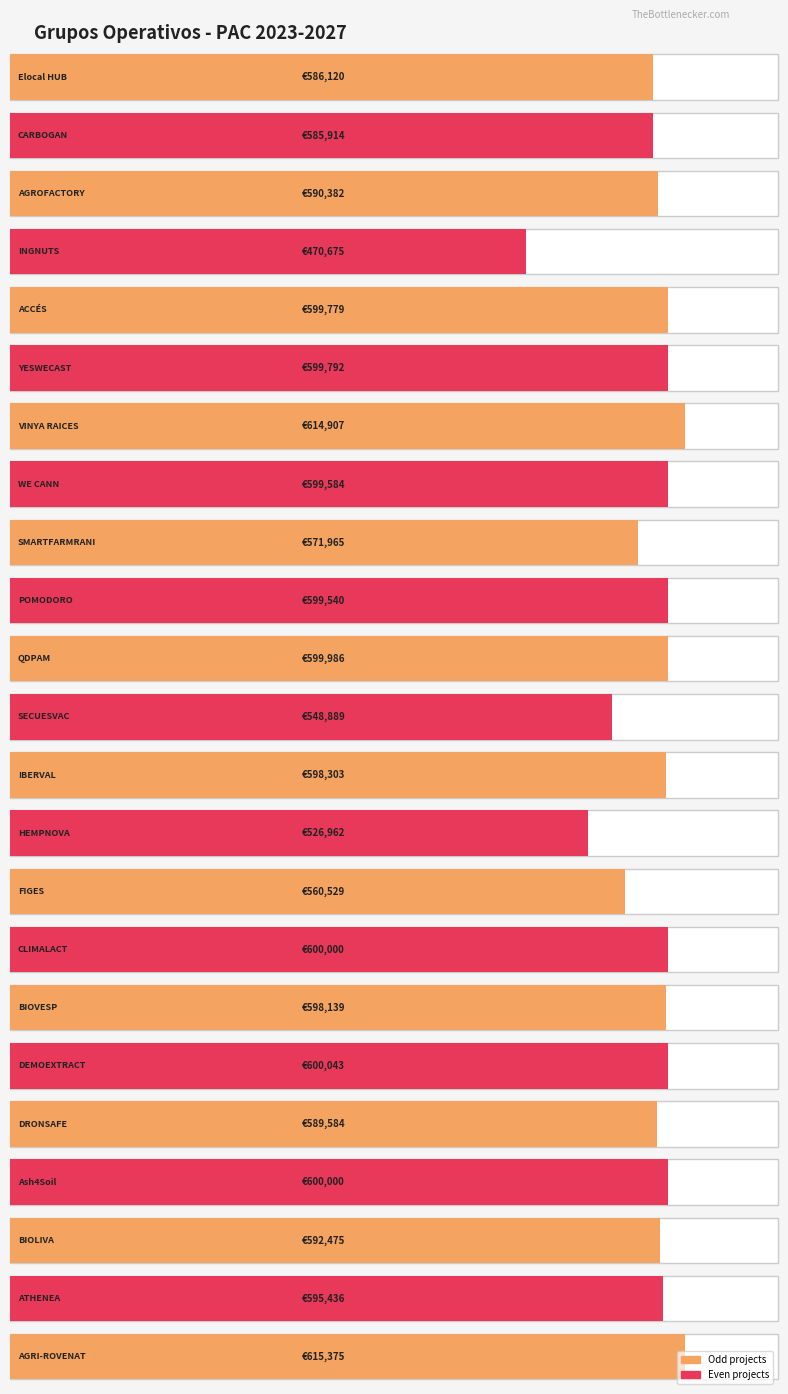

List the labels in order of value, smallest first.

INGNUTS, HEMPNOVA, SECUESVAC, FIGES, SMARTFARMRANI, CARBOGAN, Elocal HUB, DRONSAFE, AGROFACTORY, BIOLIVA, ATHENEA, BIOVESP, IBERVAL, POMODORO, WE CANN, ACCÉS, YESWECAST, QDPAM, CLIMALACT, Ash4Soil, DEMOEXTRACT, VINYA RAICES, AGRI-ROVENAT